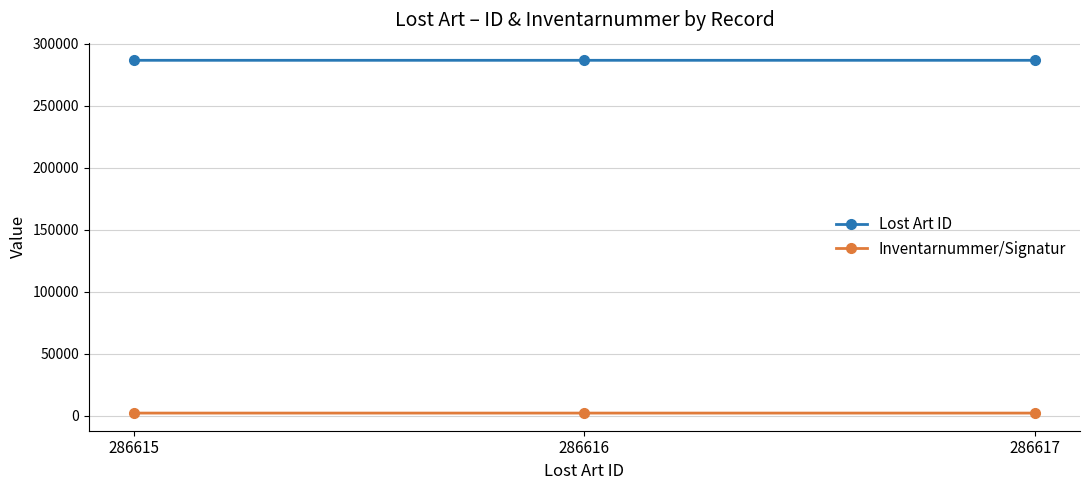

The Inventarnummer/Signatur series shows 2019 at 286615. True or false?

True